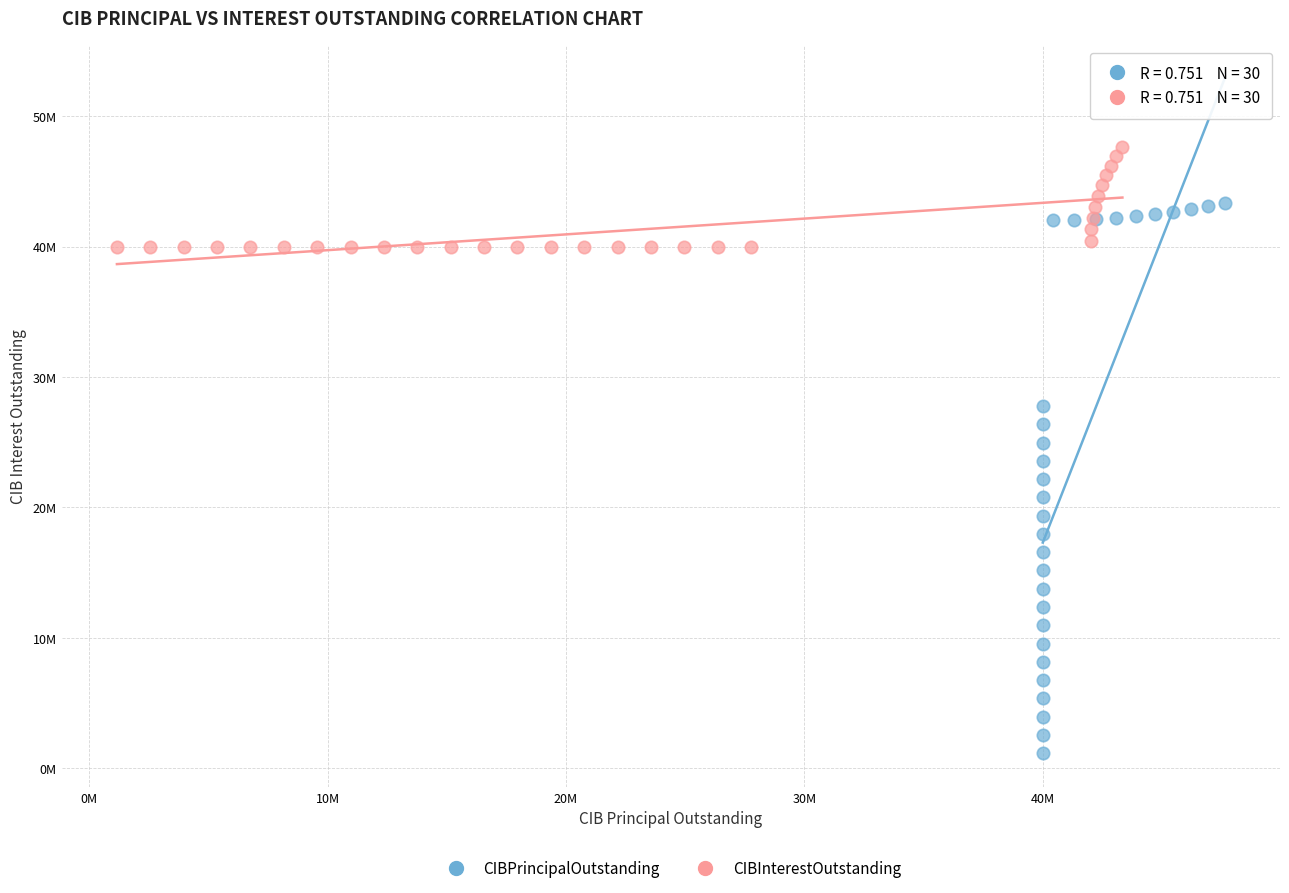

What are all the series names shown in the legend?

CIBPrincipalOutstanding, CIBInterestOutstanding